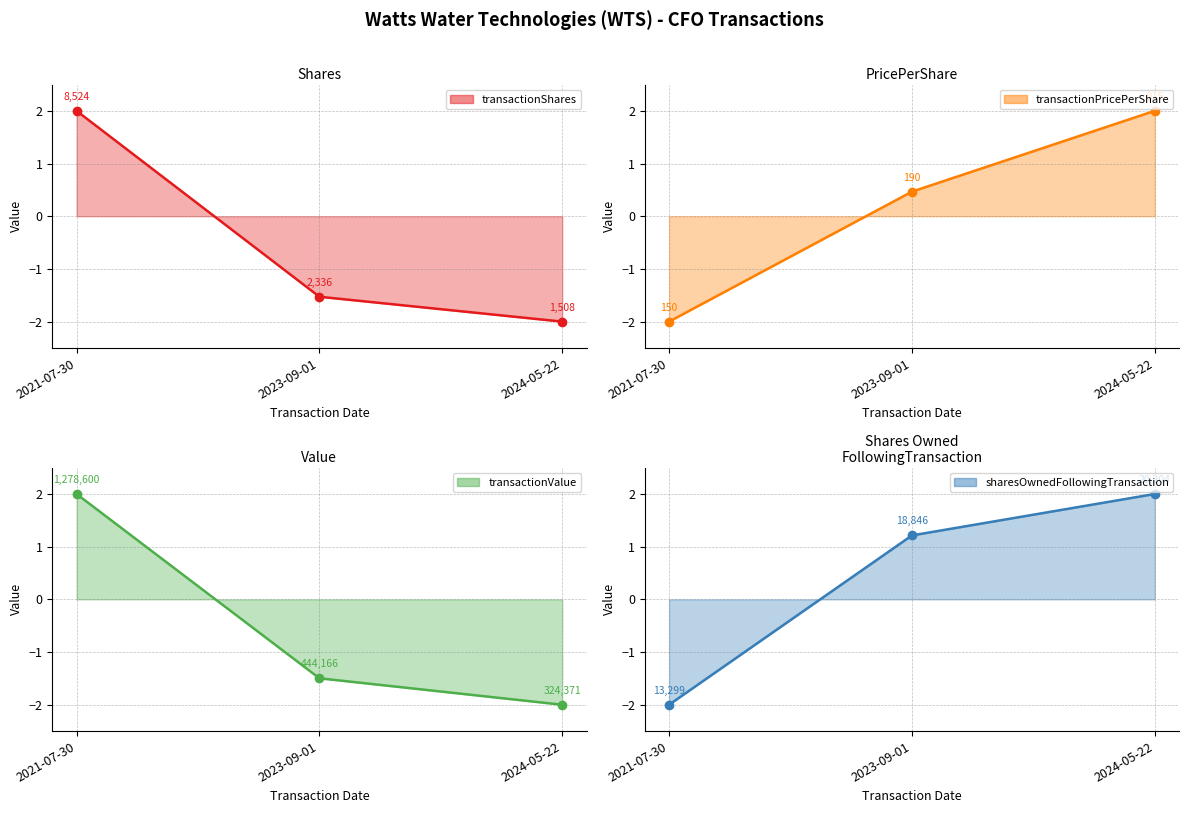

How many values in transactionPricePerShare_line are above zero?

2